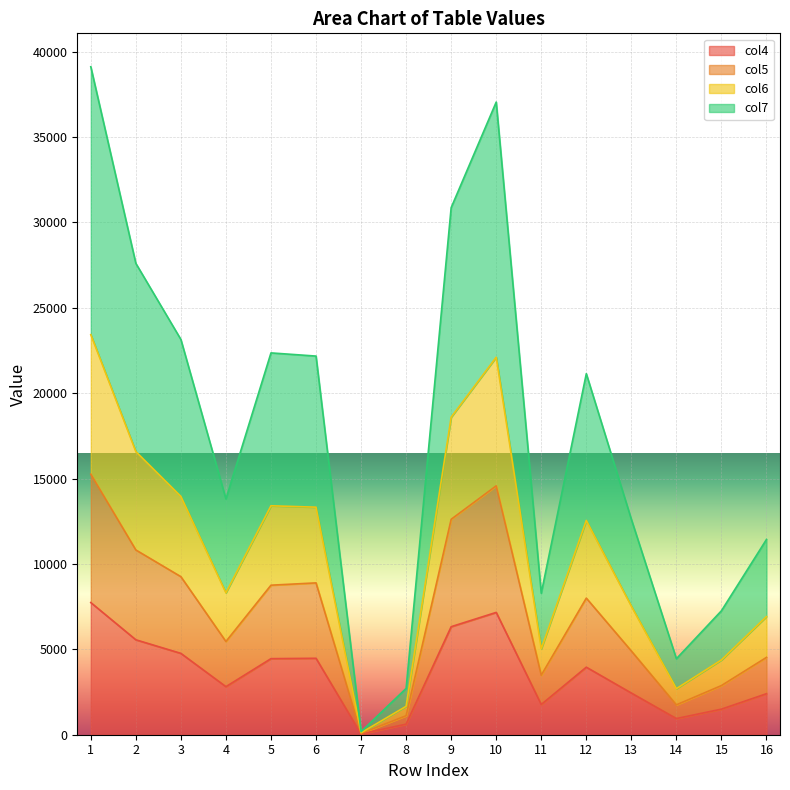

The value of col4 at 11 is 1769. True or false?

True